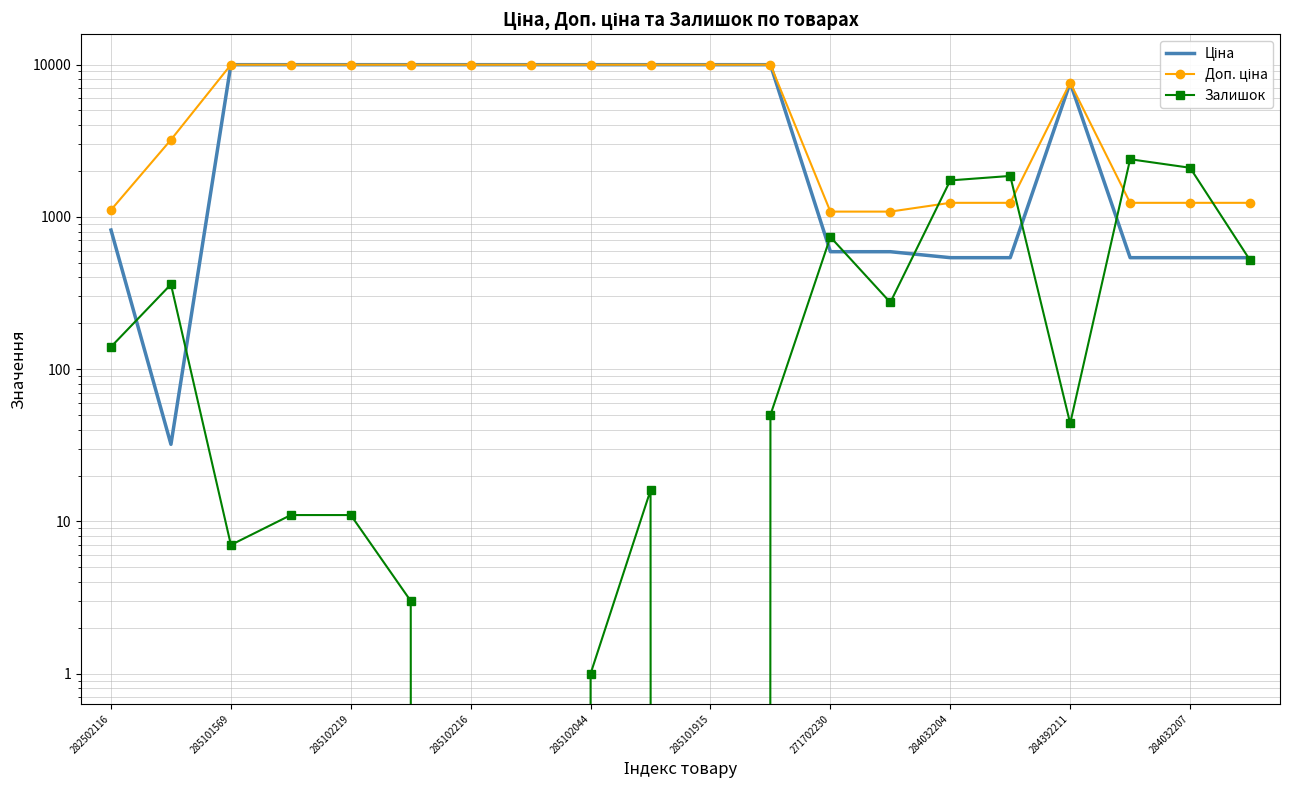

Reading left to right, transcribe all the data shown in this chart.

Ціна: 818.5	32.0	9975.0	9975.0	9975.0	9975.0	9975.0	9975.0	9975.0	9975.0	9975.0	9975.0	589.9	589.9	539.0	539.0	7596.5	539.0	539.0	539.0
Доп. ціна: 1109.2	3205.0	9975.0	9975.0	9975.0	9975.0	9975.0	9975.0	9975.0	9975.0	9975.0	9975.0	1081.7	1081.7	1235.4	1235.4	7596.5	1235.4	1235.4	1235.4
Залишок: 140.0	360.0	7.0	11.0	11.0	3.0	0.0	0.0	1.0	16.0	0.0	50.0	737.0	274.0	1734.0	1855.0	44.0	2388.0	2099.0	519.0